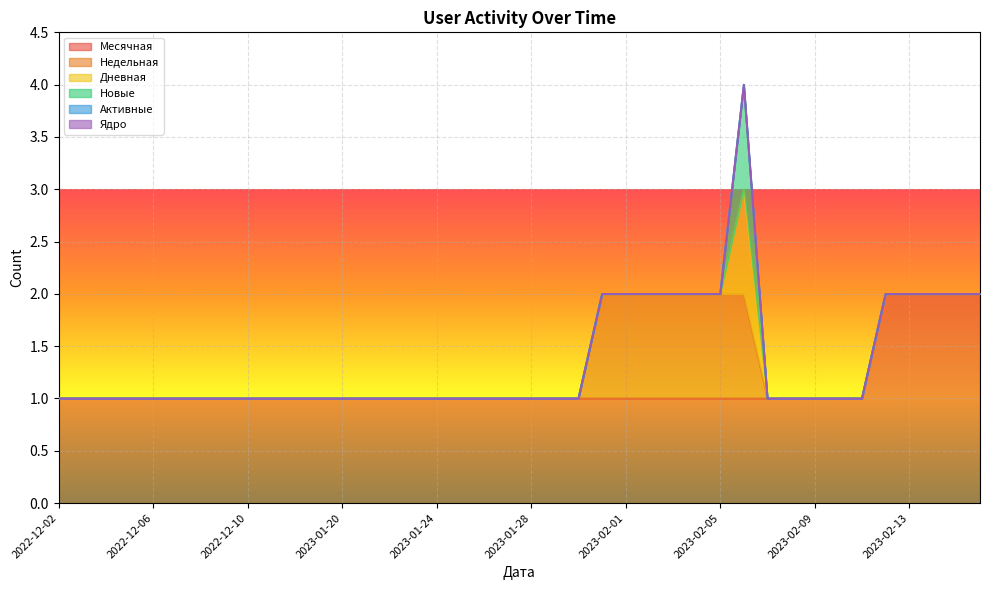

How many Дневная values are between 0 and 1?

40